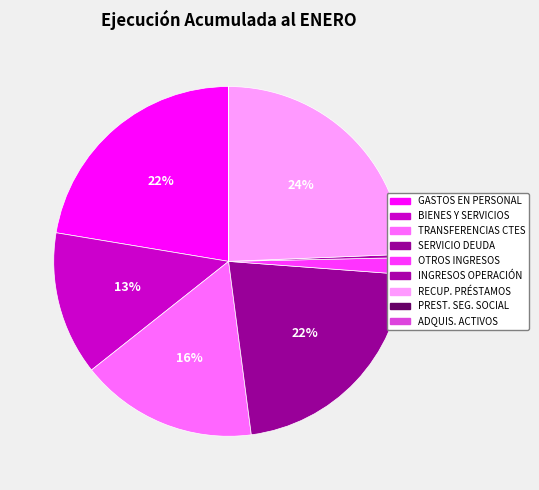

To the nearest percent, what is the difference between the largest and smallest slice percentages?

24%